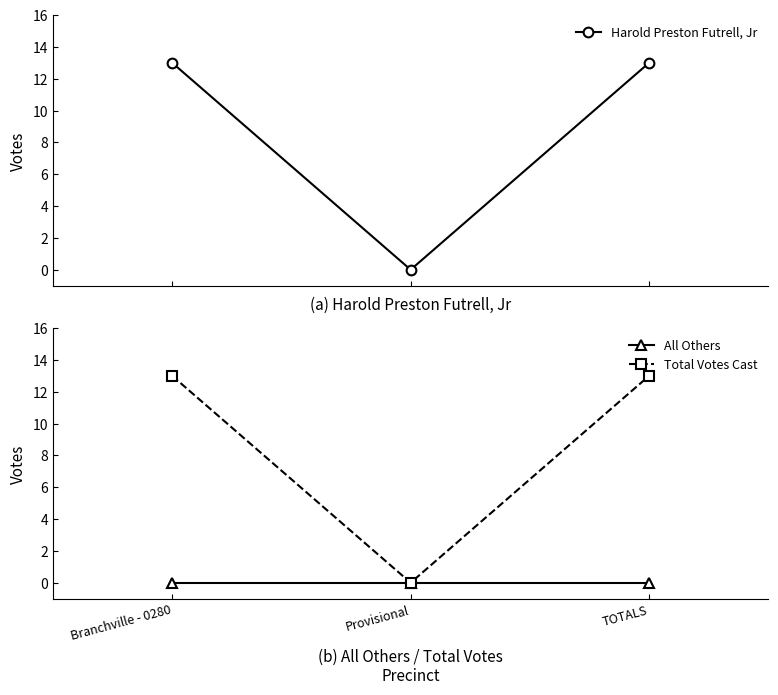

Which series has the largest total across all categories?

Harold Preston Futrell, Jr